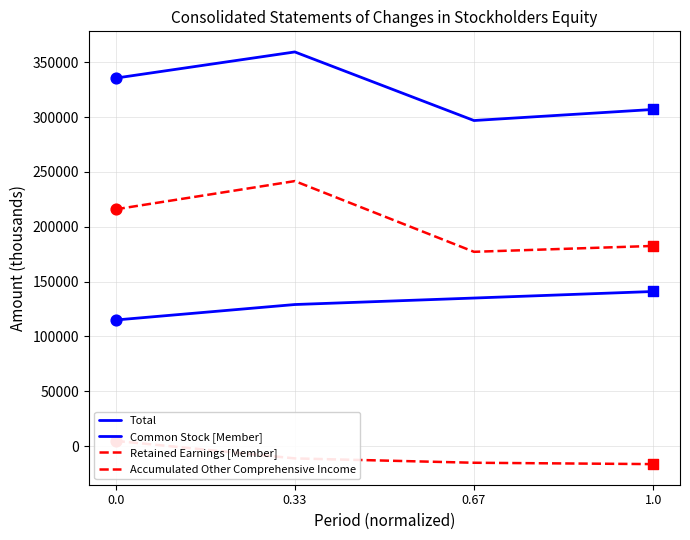

Which series reaches the minimum Y coordinate?

Accumulated Other Comprehensive Income